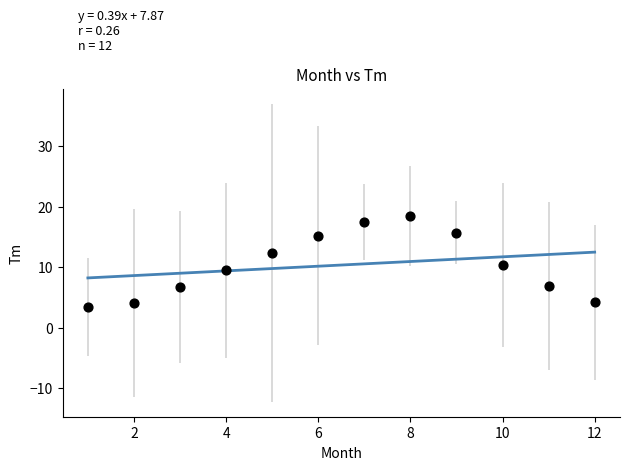

What is the range of Y values (max minus min)?

15.1